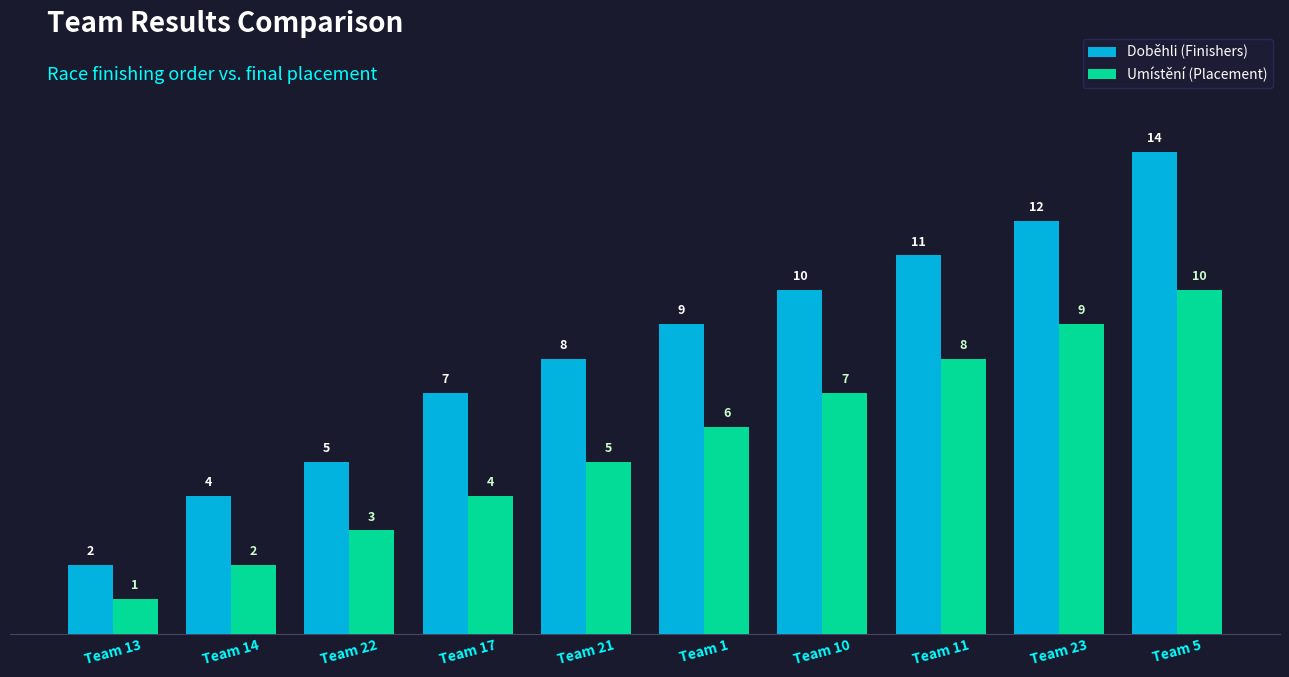

How many bars are there in total?

20